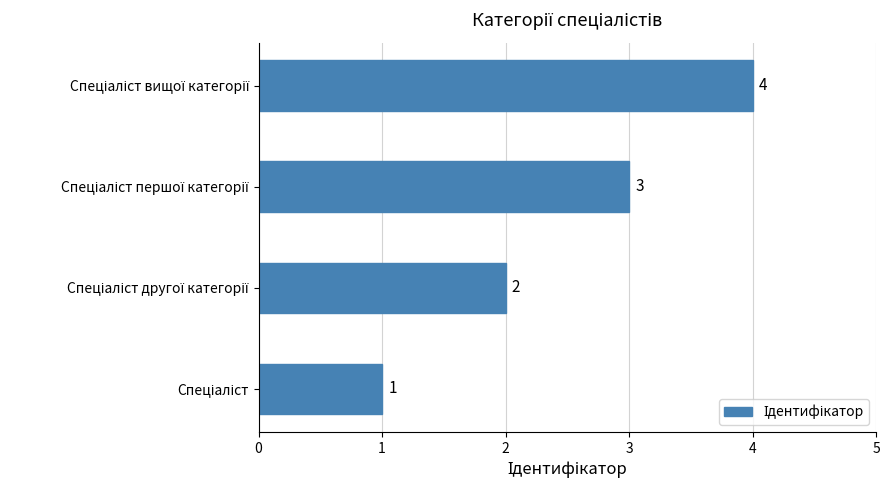

How many data points does each series have?

4